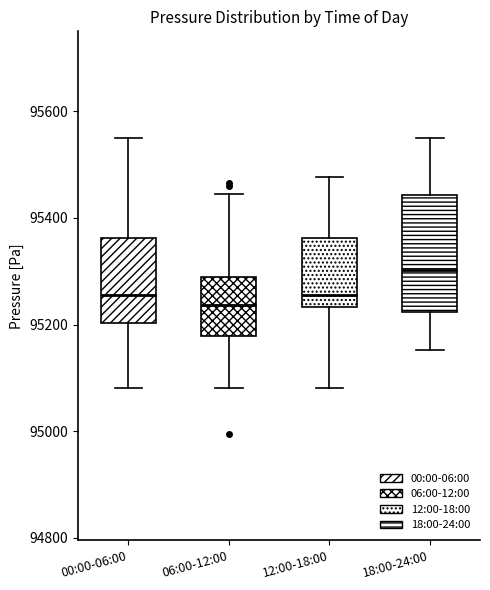

Where does the upper whisker of the box for 06:00-12:00 end on the y-axis? The values are not printed on the chart, so give them approximately, as read against the axis.

95440